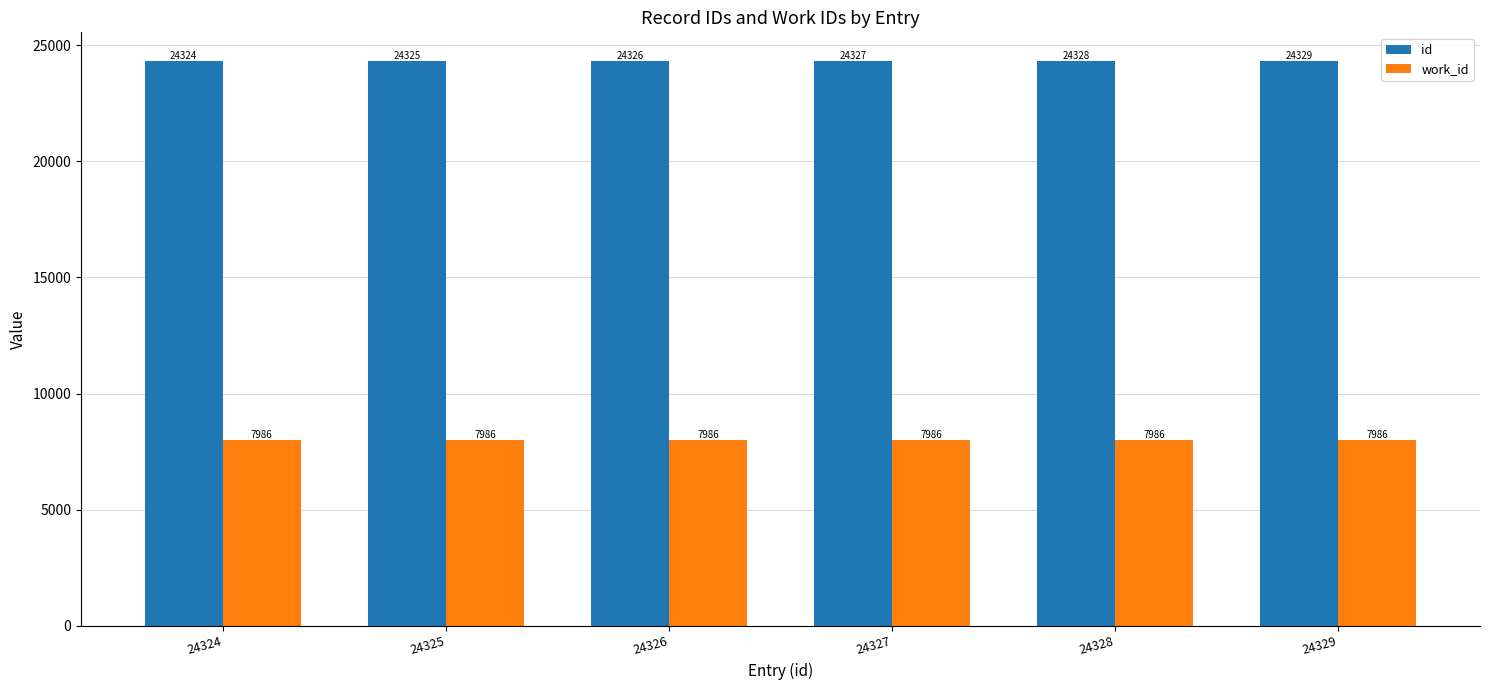

Between 24324 and 24327, which series saw the biggest shift?

id